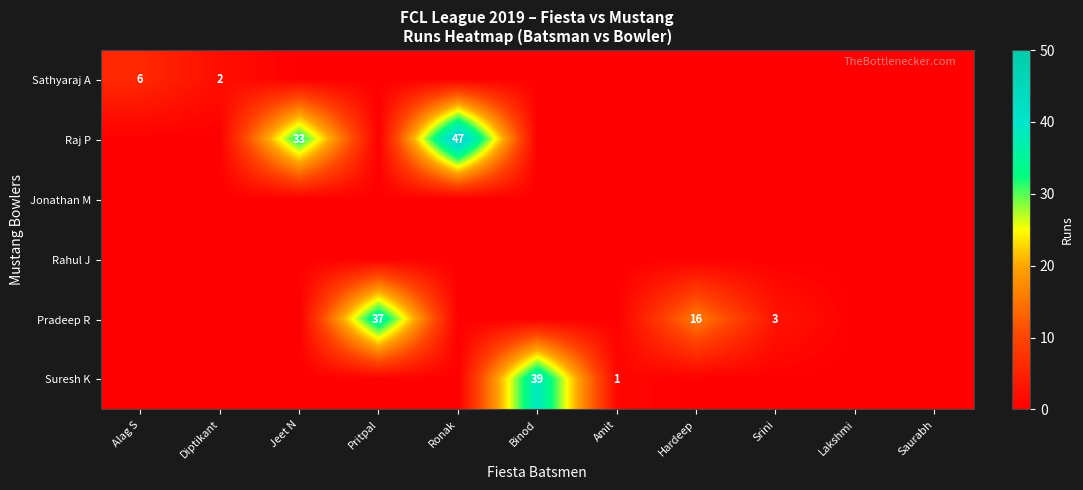

Is it true that Pradeep R equals 3 at Srini?

True